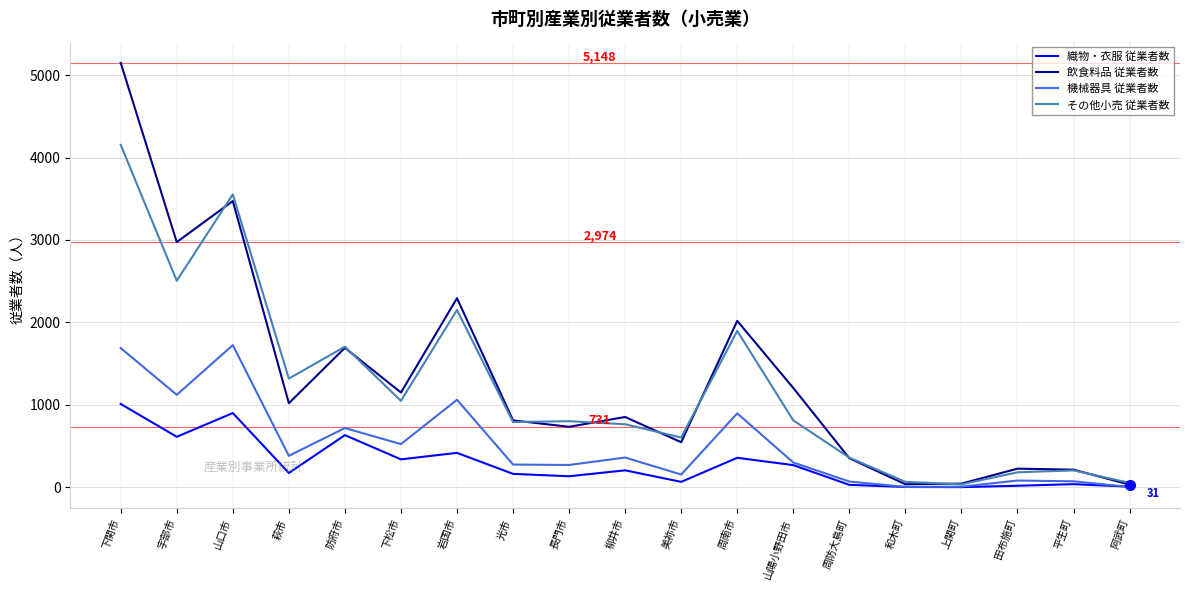

What is the total value across all series at 柳井市?

2181